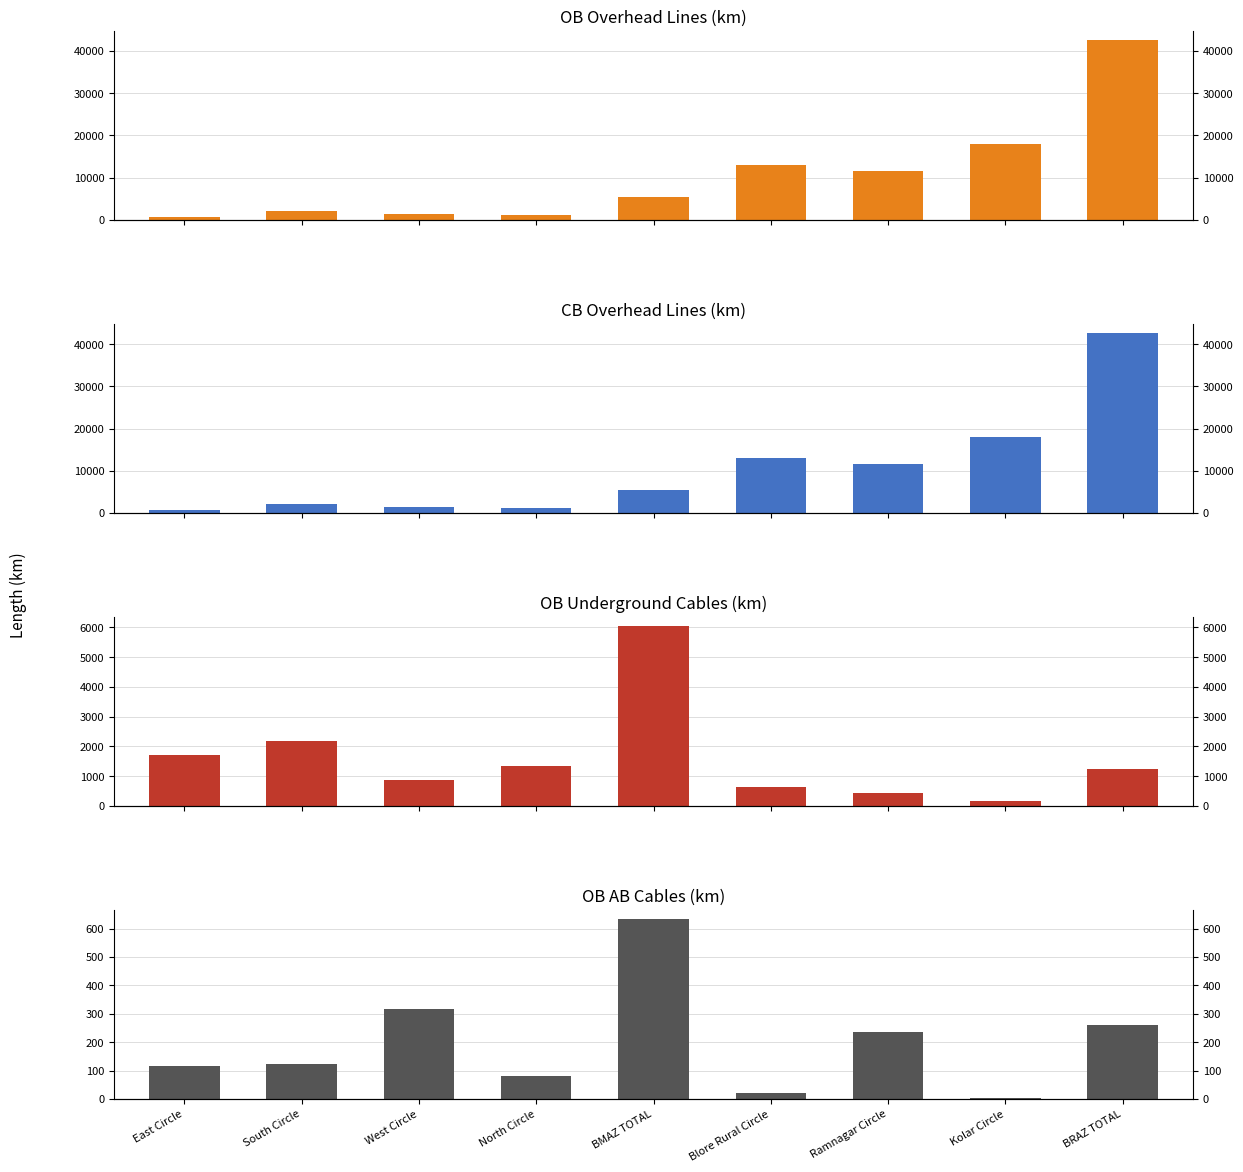

At which category does the chart reach its peak across all series?

BRAZ TOTAL